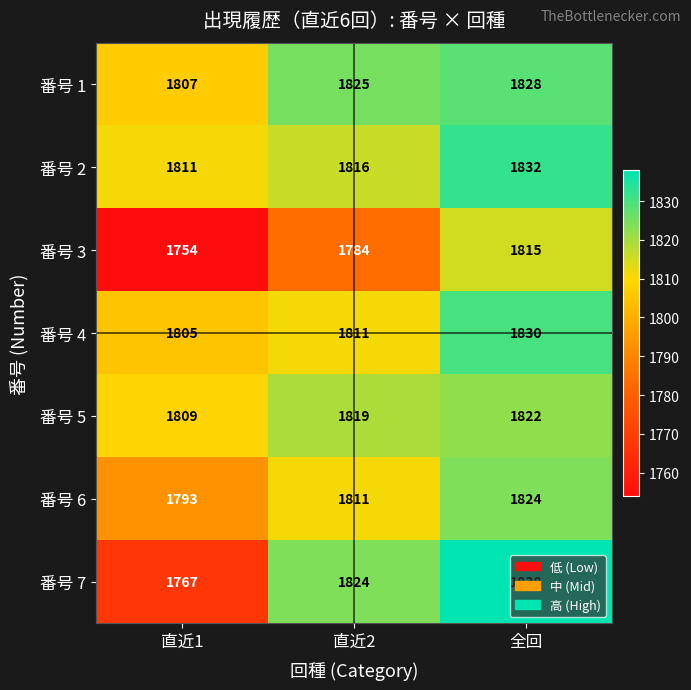

The value of 番号 7 at 直近1 is 1767. True or false?

True